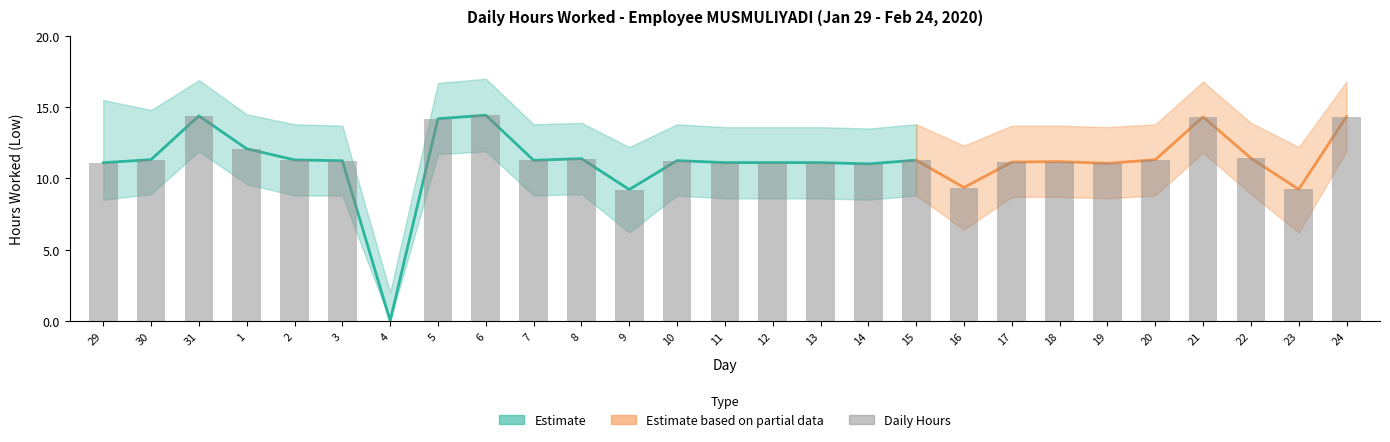

Which has a higher value, 24 or 23?

24